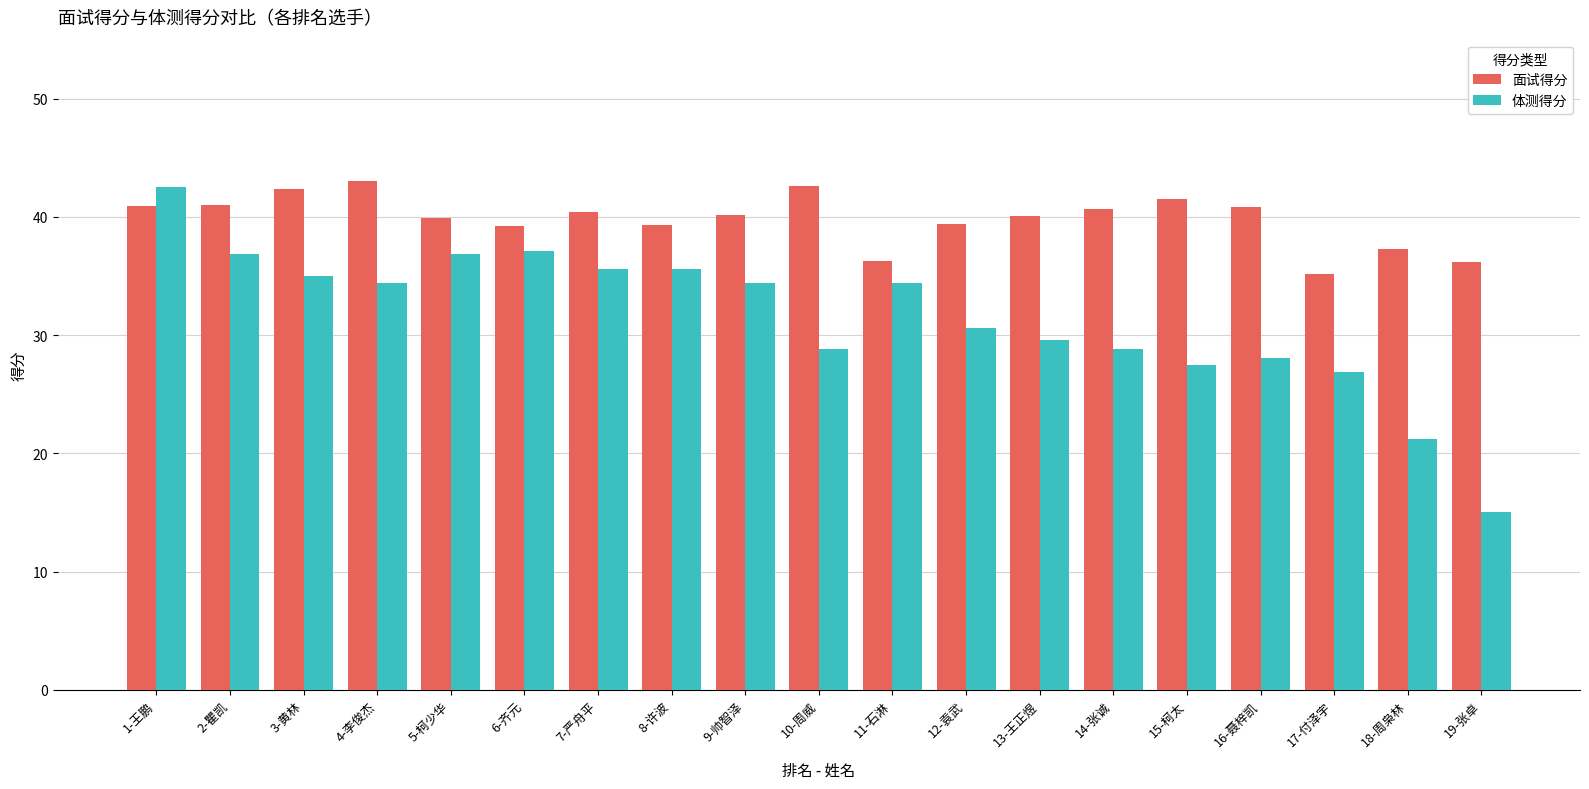

What is the minimum value shown in the chart?

15.0